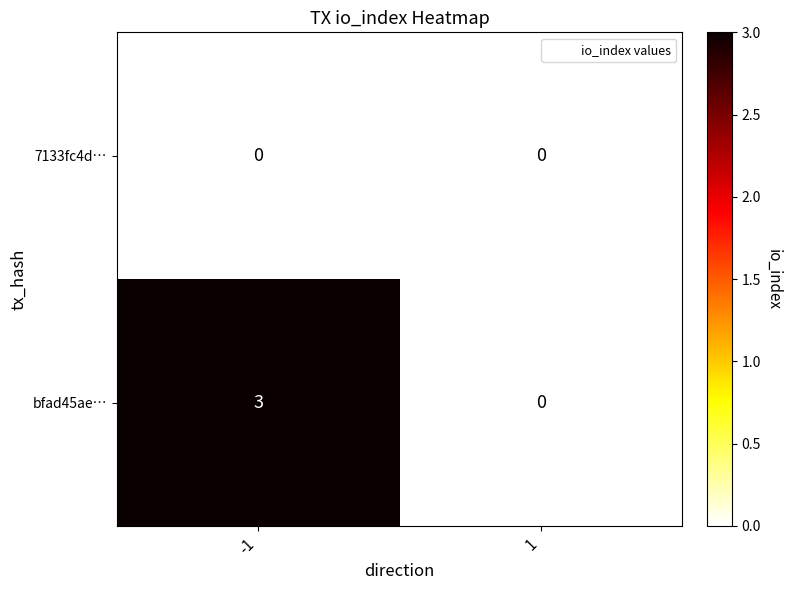

Count the number of categories in the chart.

2